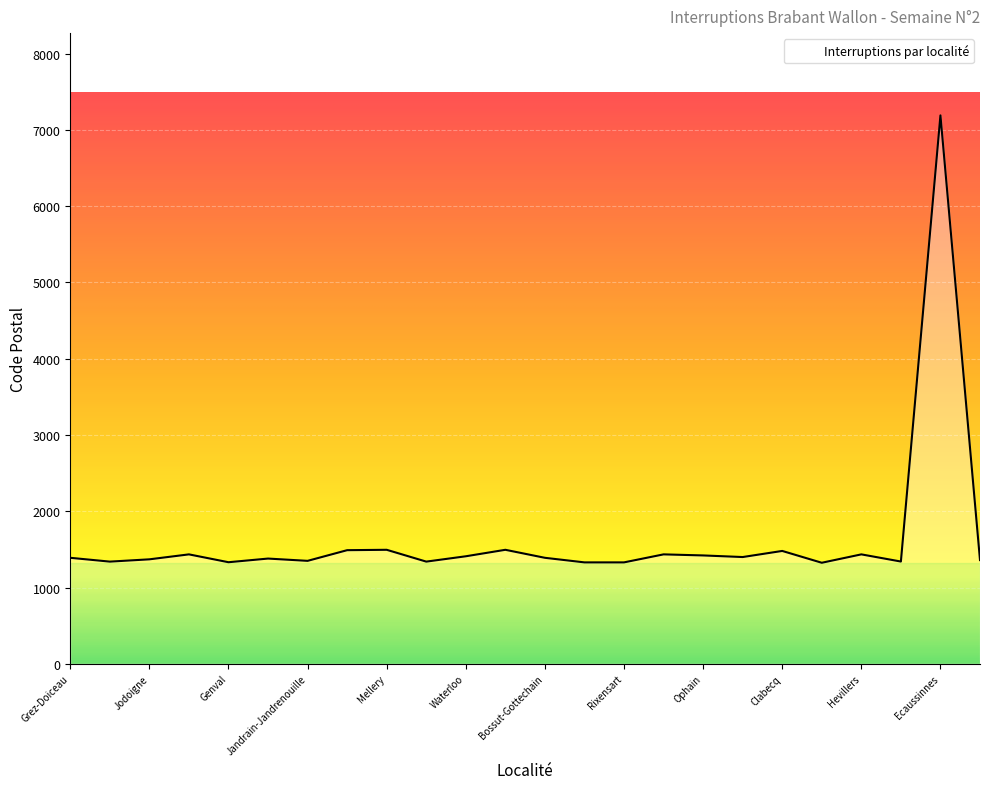

What is the minimum value shown in the chart?

1325